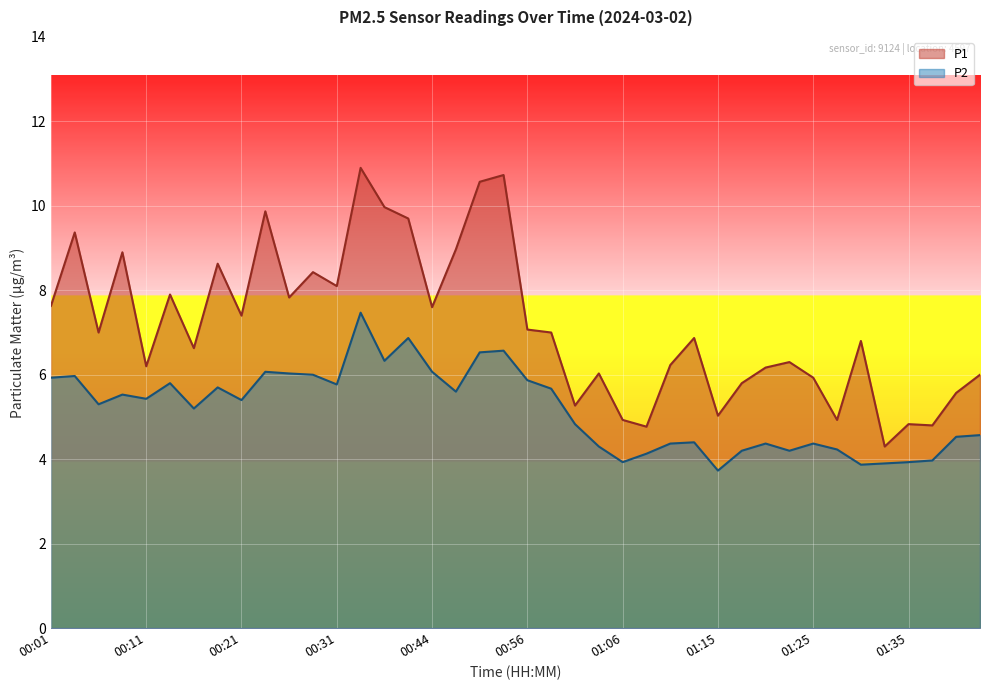

What is the value of the P1 point at the 39th from the left?

5.6